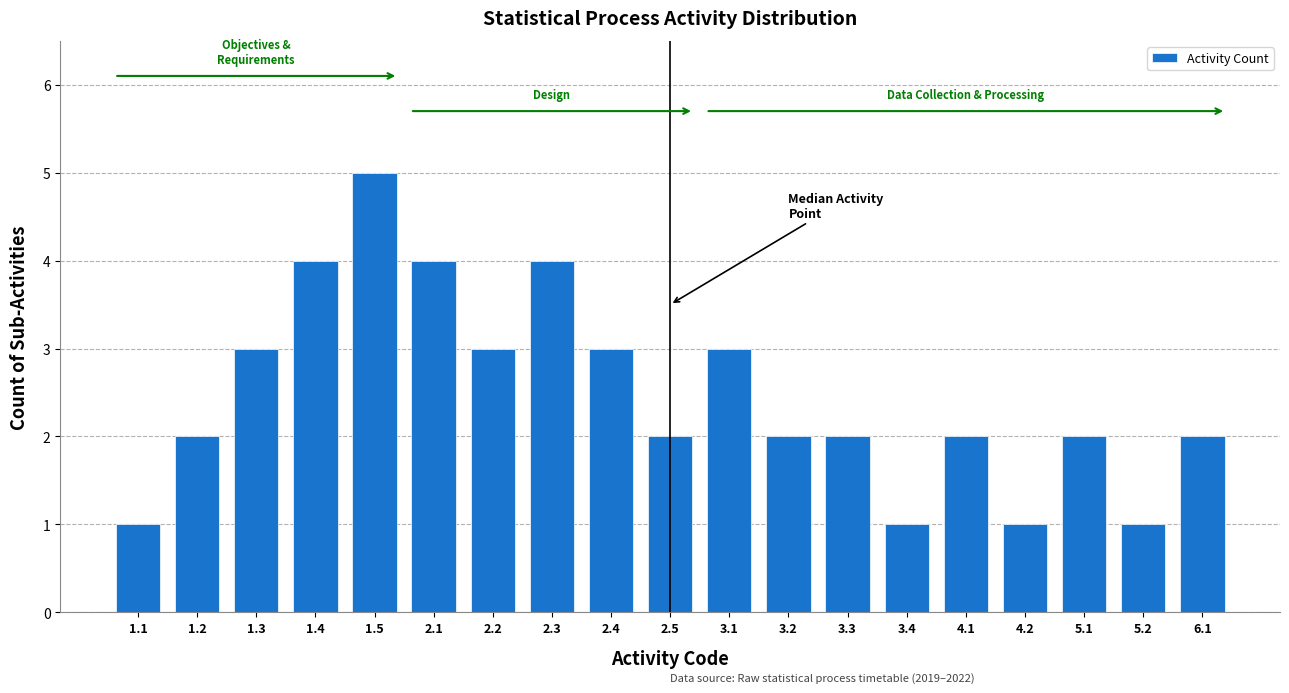

Reading right to left, transcribe all the data shown in this chart.

2	1	2	1	2	1	2	2	3	2	3	4	3	4	5	4	3	2	1